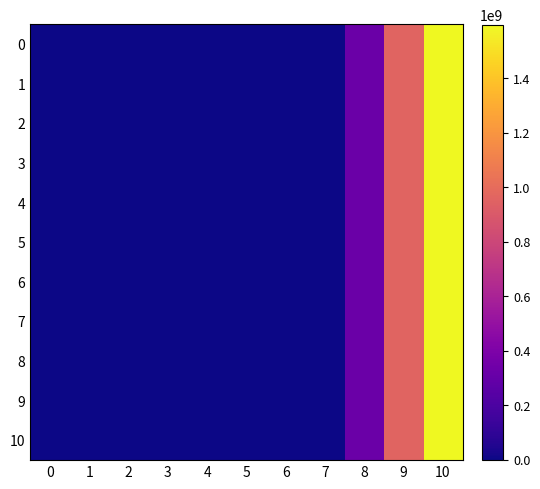

At 6, list the series in order from smallest to largest.

0, 2, 3, 4, 5, 6, 7, 8, 10, 1, 9